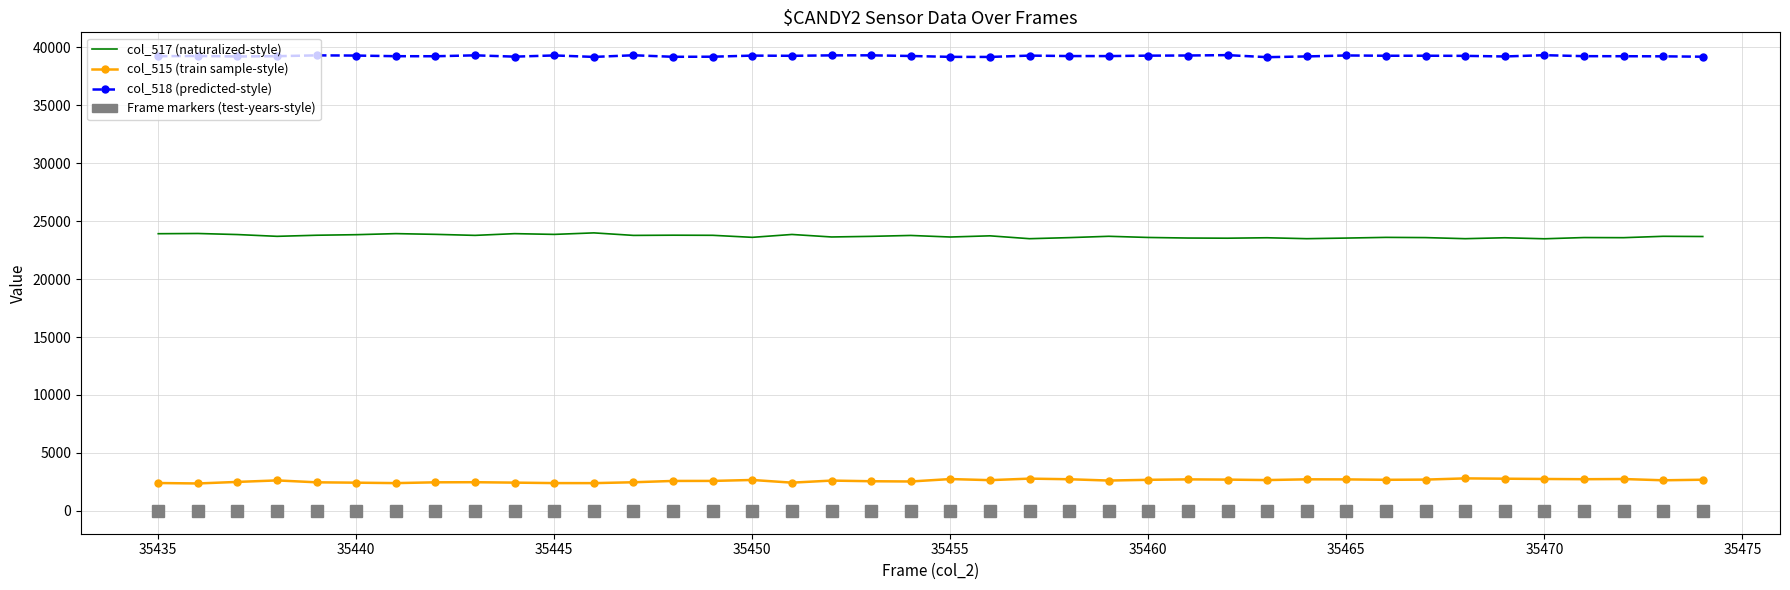

Which series has the largest total across all categories?

col_518 (predicted-style)